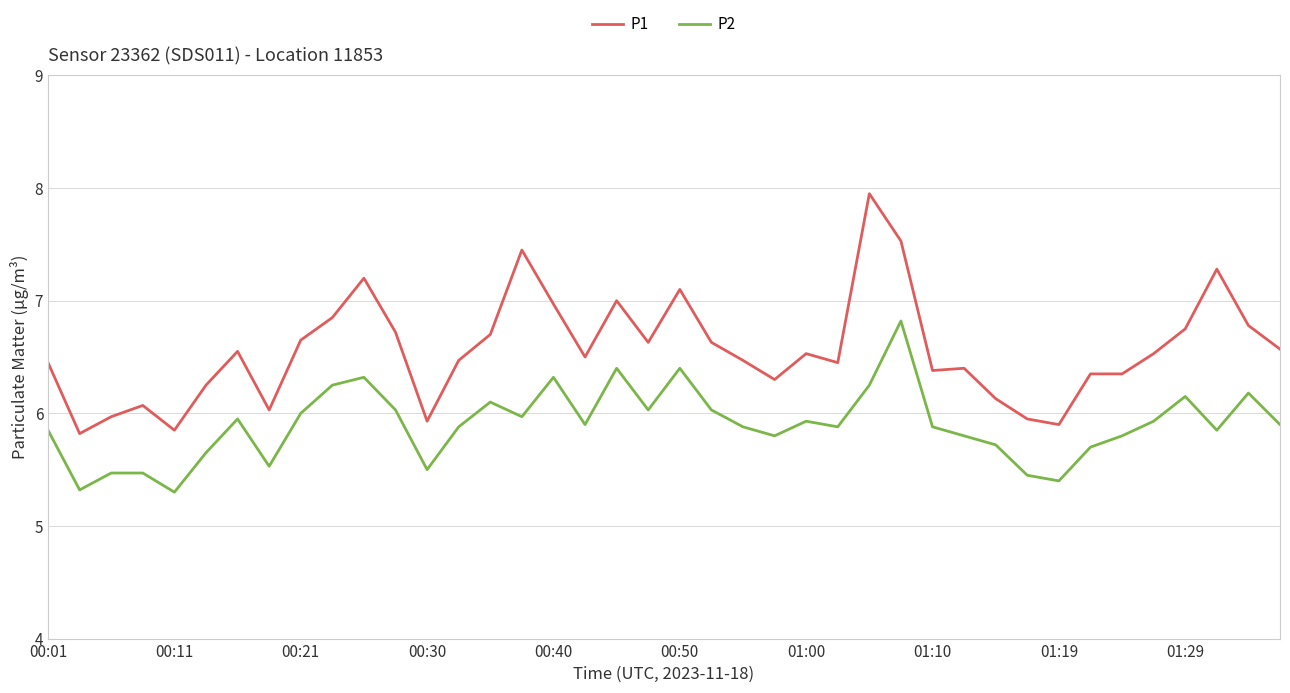

Which series has the largest range (max minus min)?

P1